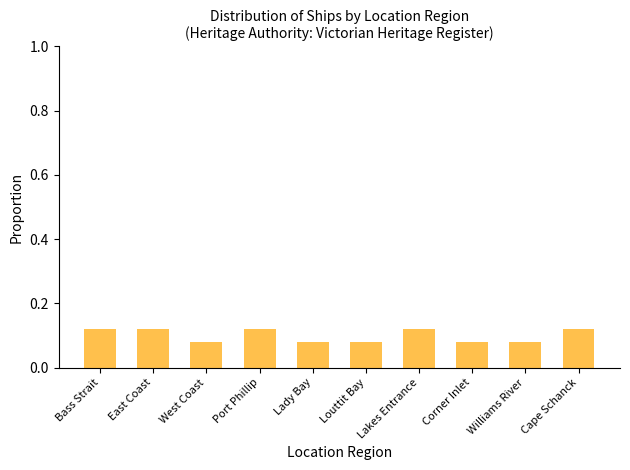

Does the chart contain any negative values?

No